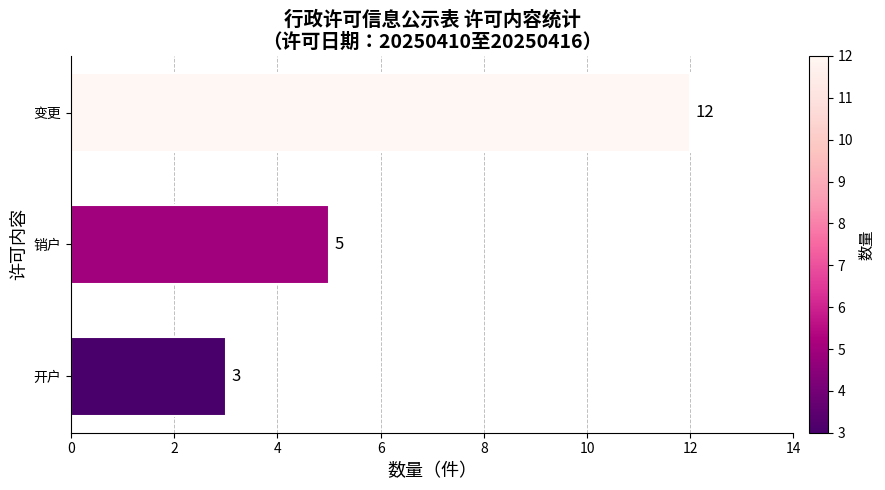

What is the difference between the maximum and minimum values?

9